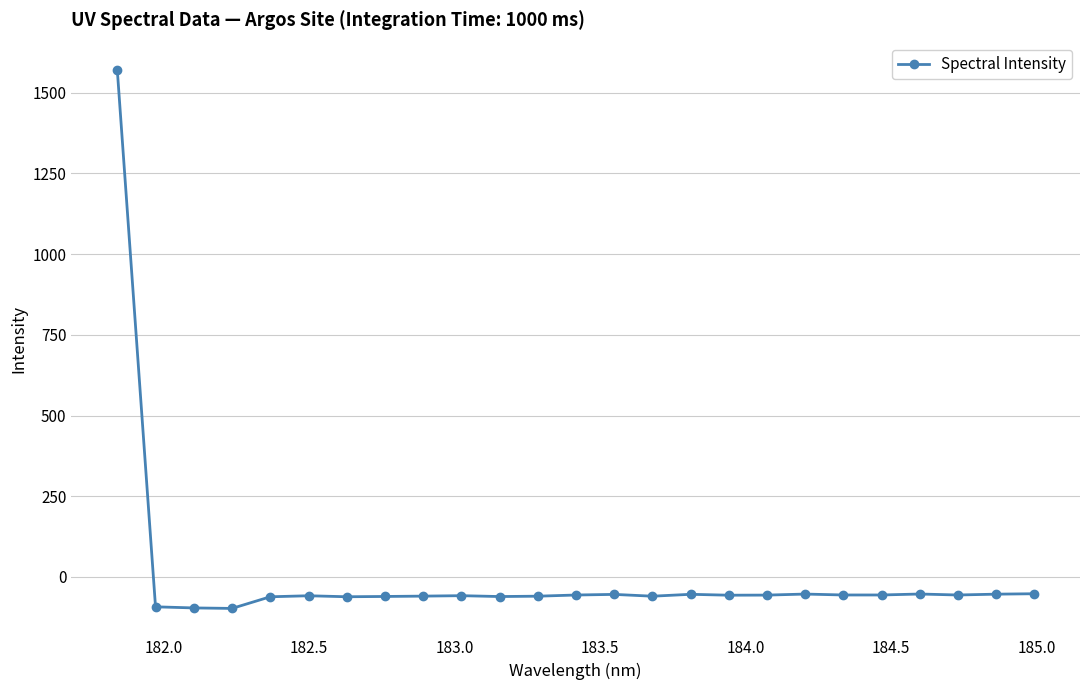

What is the value of the 14th point from the left?

-53.9